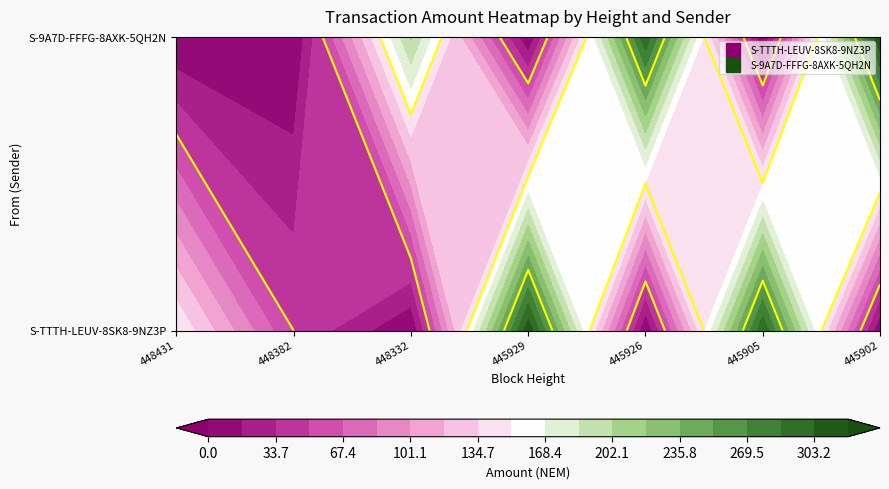

Rank the series by their average value, from lowest to highest.

S-TTTH-LEUV-8SK8-9NZ3P, S-9A7D-FFFG-8AXK-5QH2N